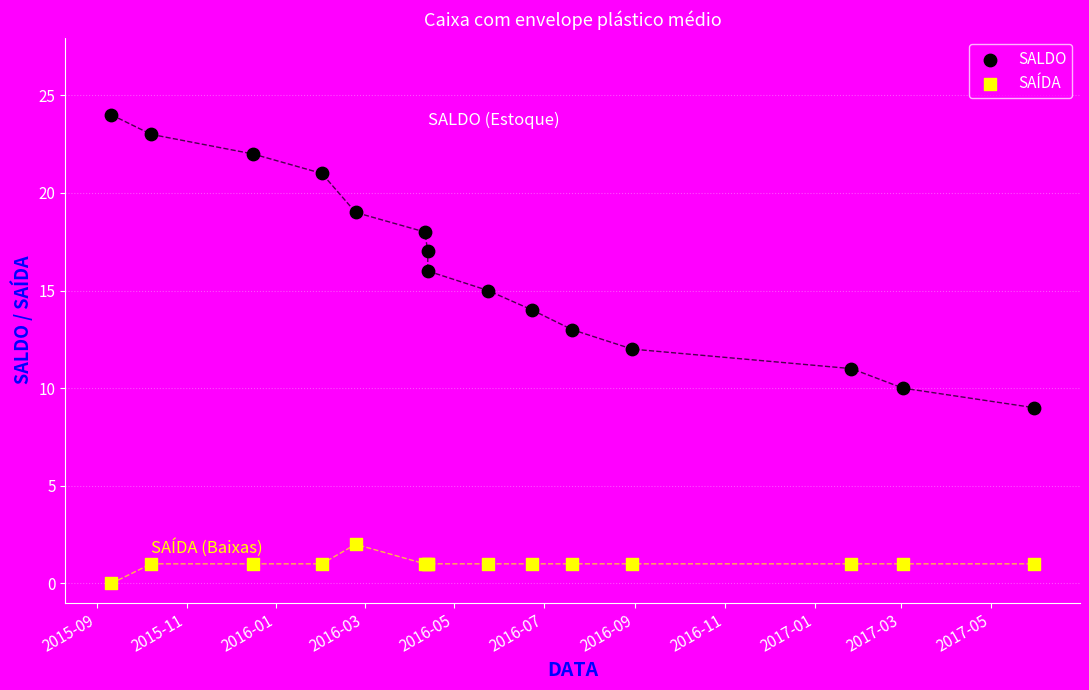

Which series contains the highest Y value?

SALDO